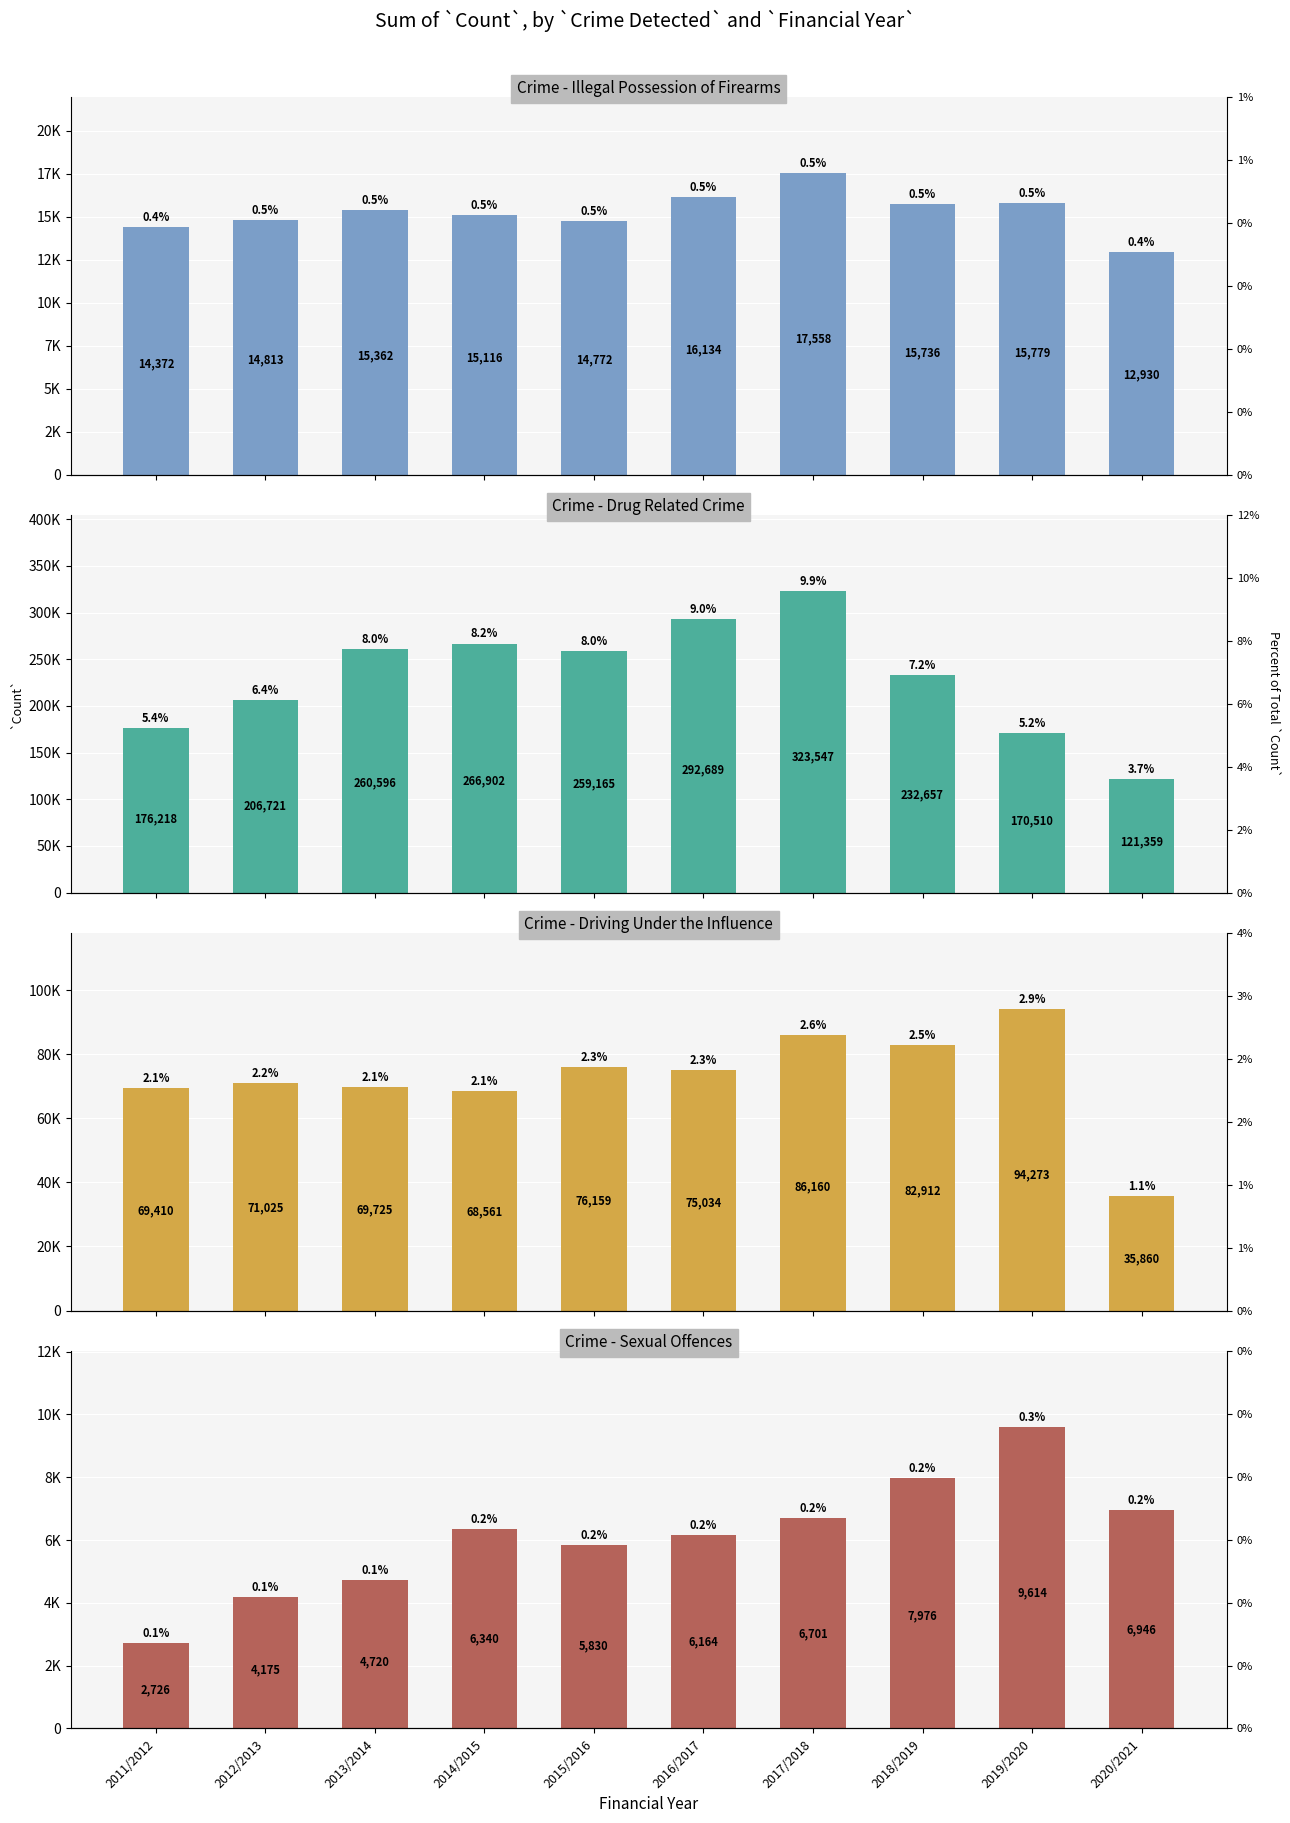

The Sexual Offences series shows 6164 at 2016/2017. True or false?

True